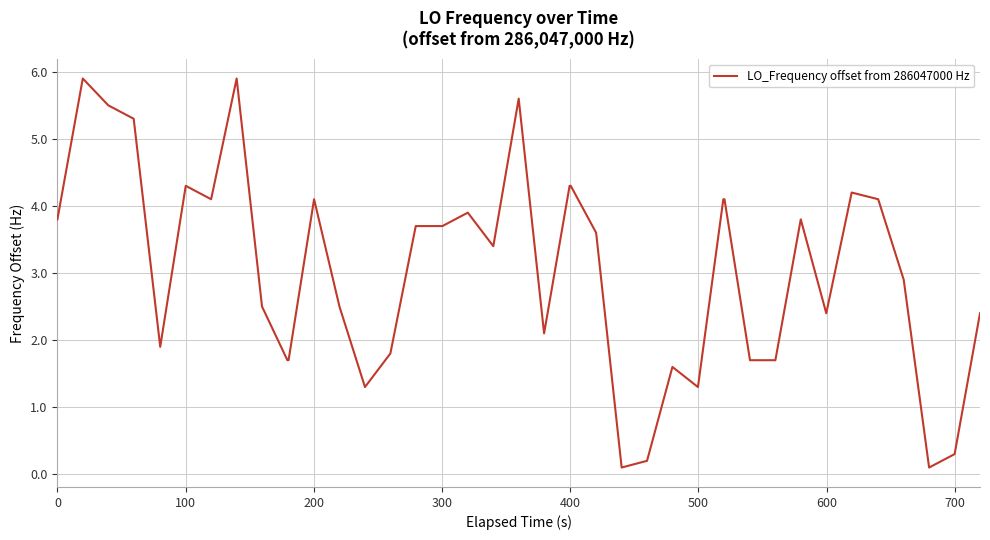

What is the difference between the maximum and minimum values?

5.8